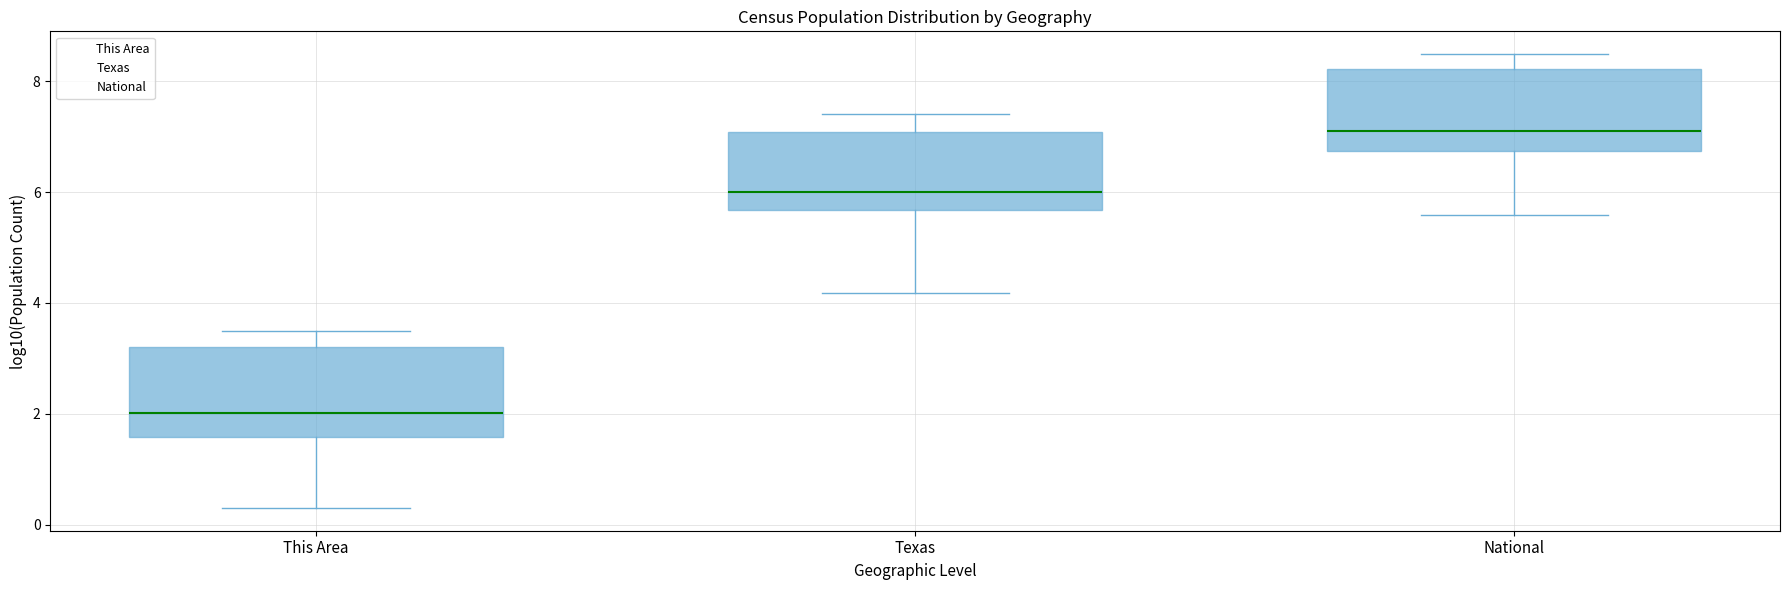

Where does the lower whisker of the box for National end on the y-axis? The values are not printed on the chart, so give them approximately, as read against the axis.

5.6